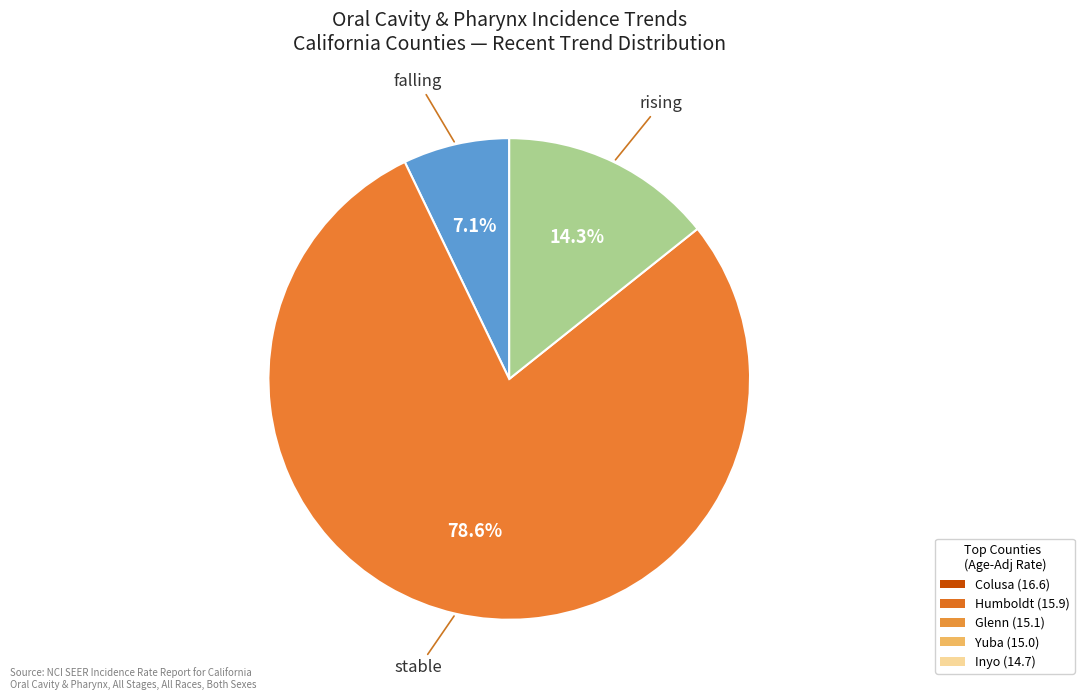

Does any single category account for the majority?

Yes